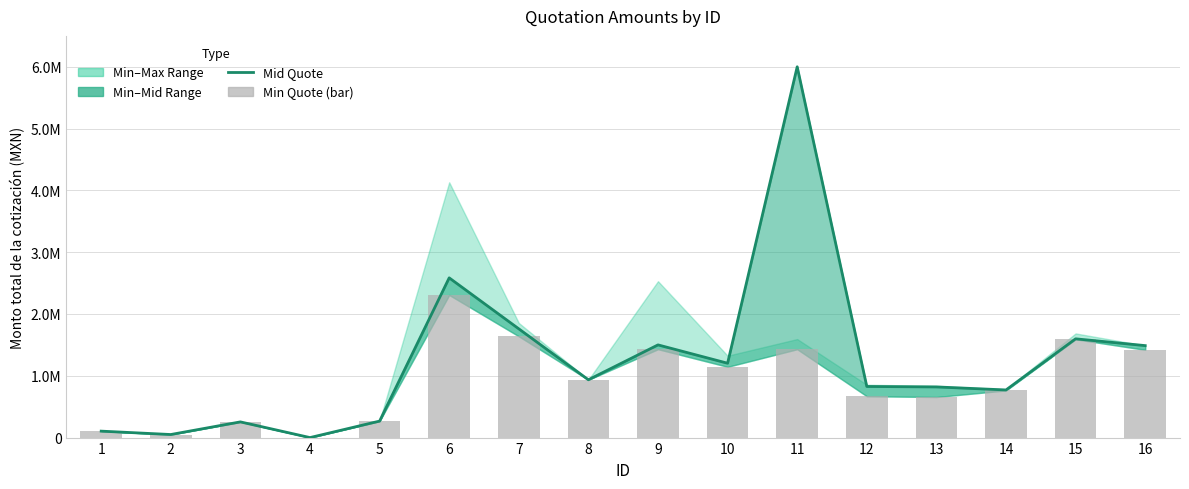

Is the value of Mid Quote at 4 greater than the value of Min Quote (bar) at 5?

No